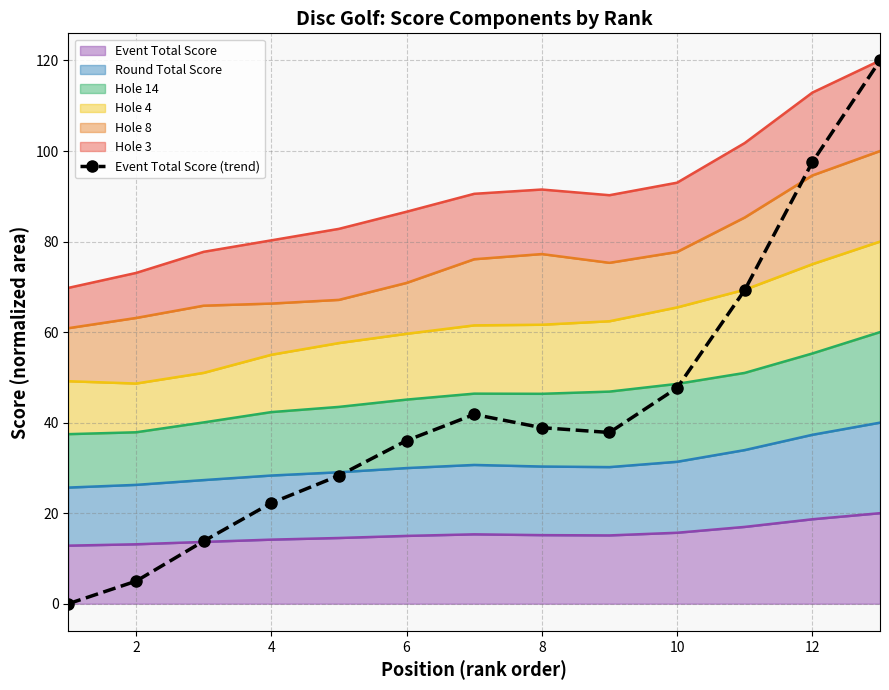

At which label does the data first exceed 37?

12